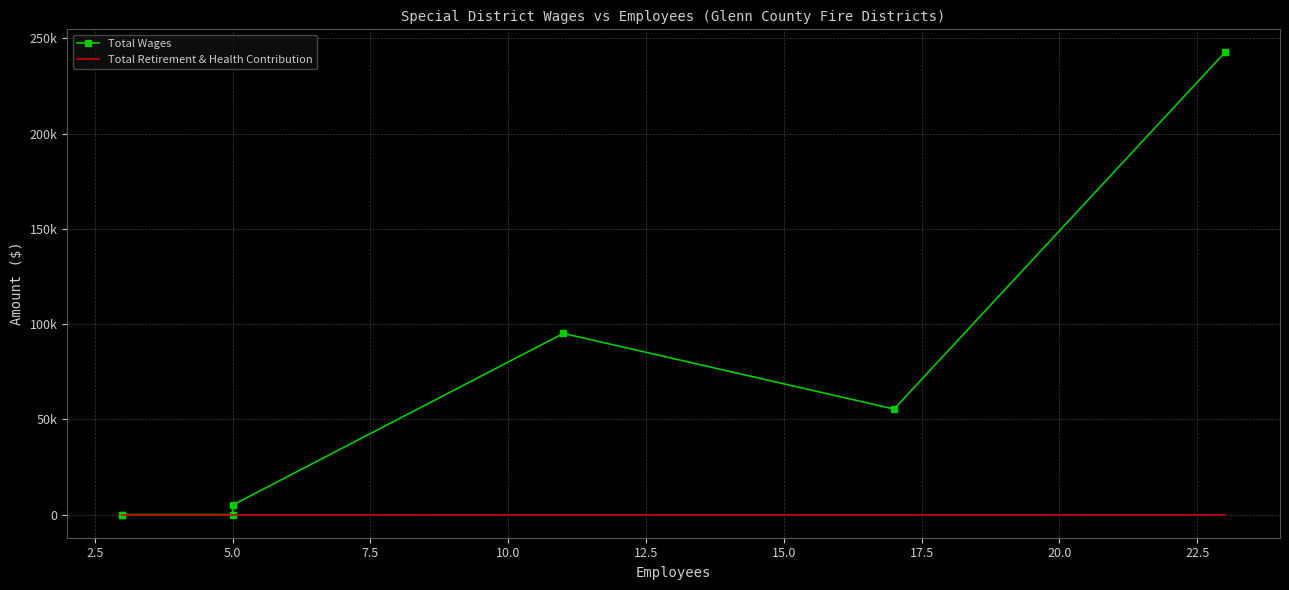

How many data points in Total Wages are above 5000?

3